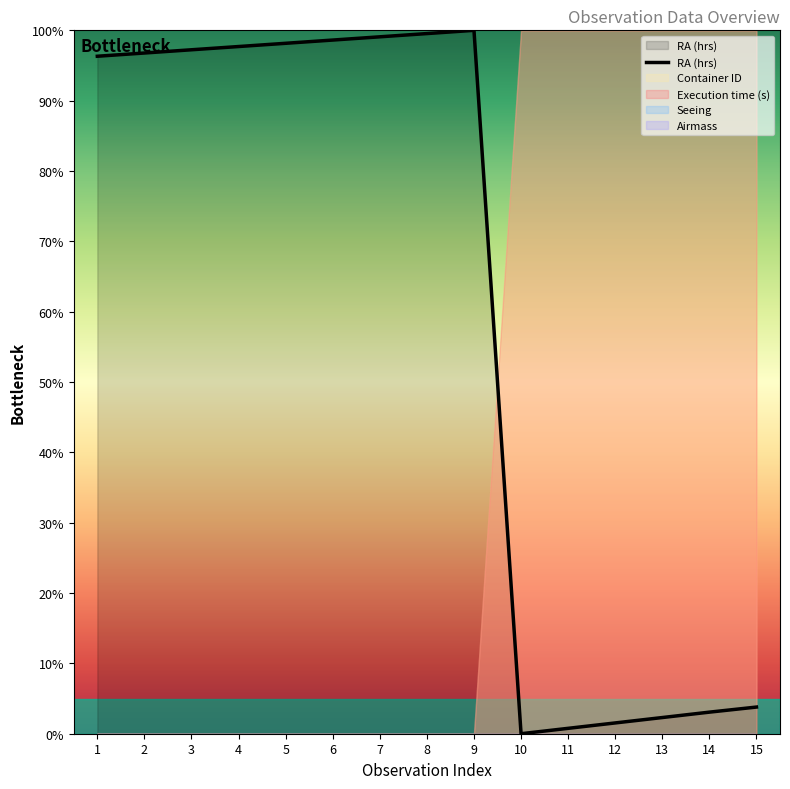

At which category does the data reach its first local valley?

10